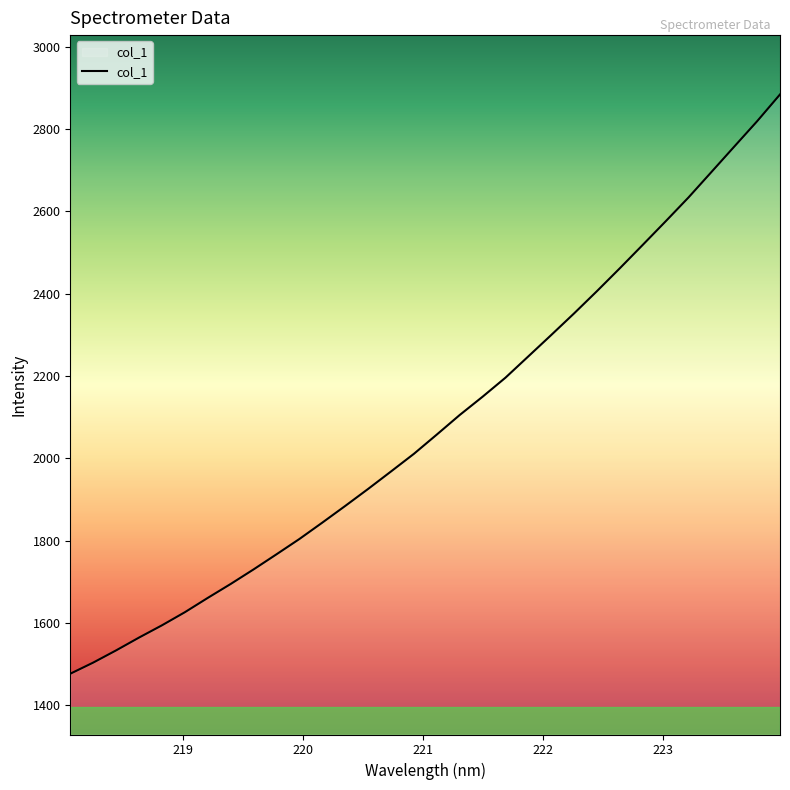

How many categories are shown in the chart?

32